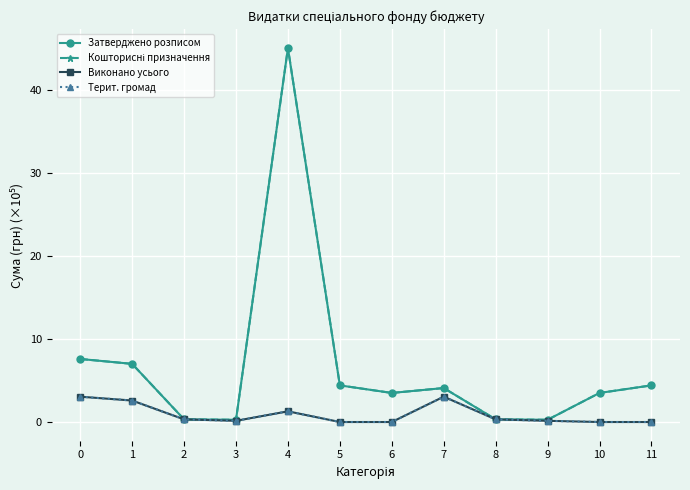

True or false: Терит. громад and Кошторисні призначення intersect in this chart.

False